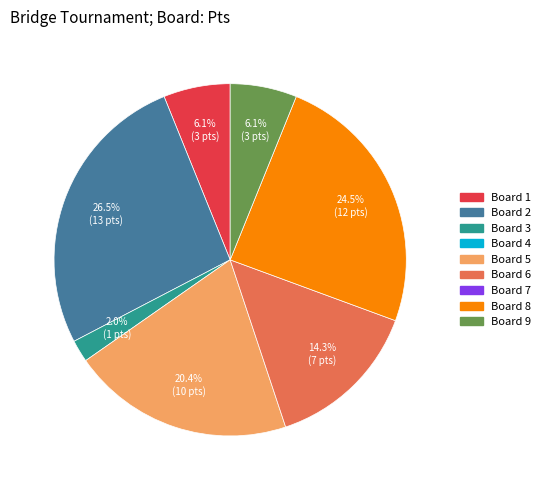

Does any single category account for the majority?

No